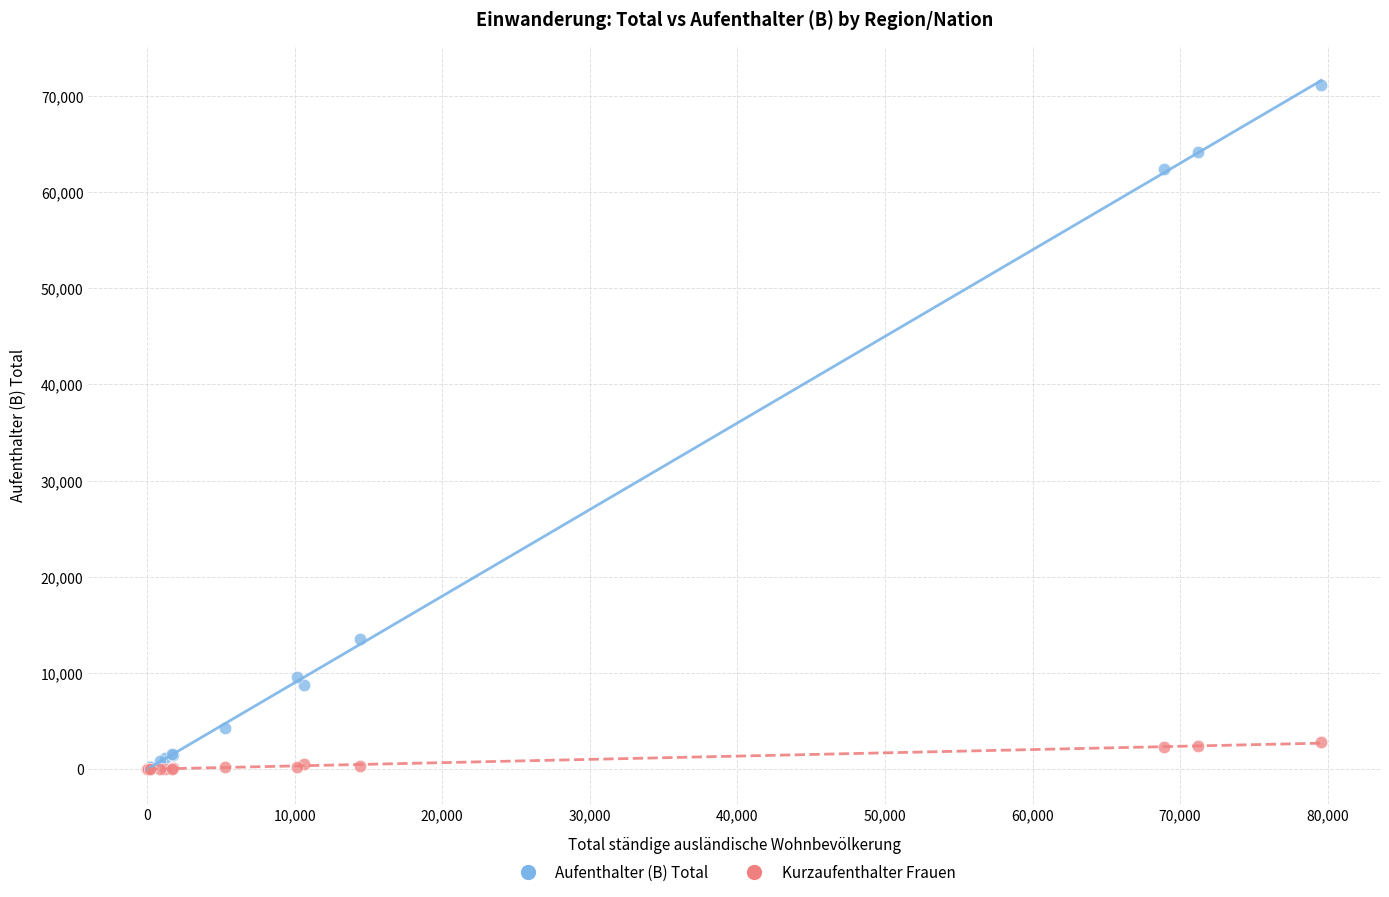

Which series has the largest Y range (max minus min)?

Aufenthalter (B) Total